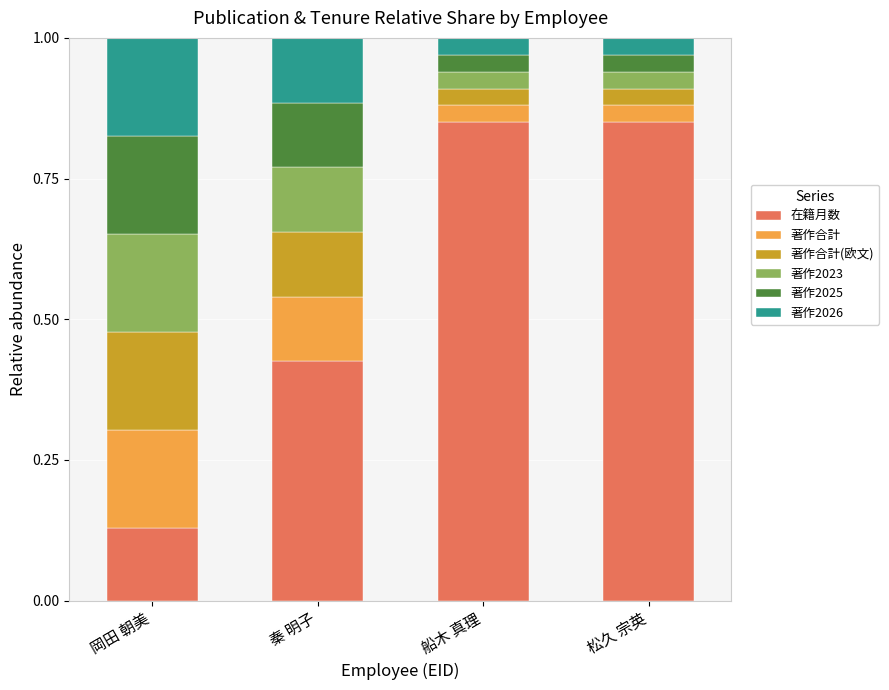

True or false: 在籍月数 has a value of 0.0 at 岡田 朝美.

False